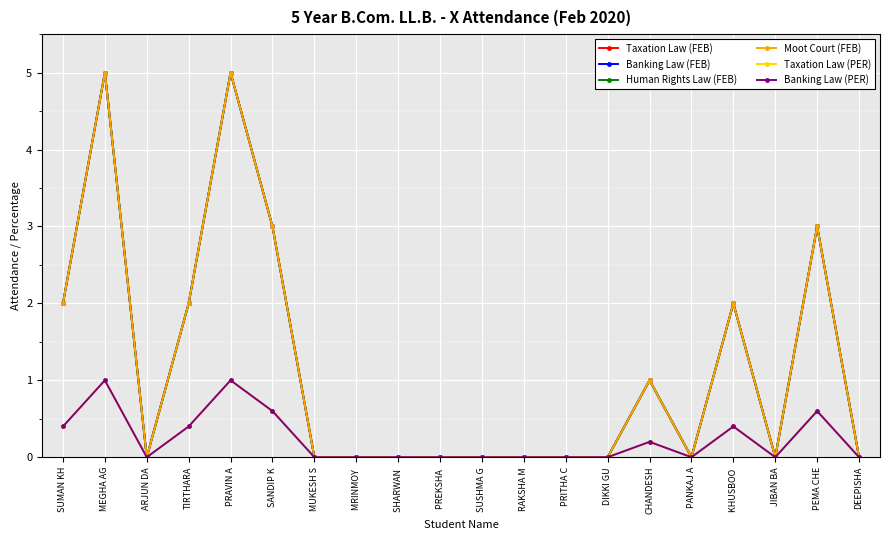

The Human Rights Law (FEB) series shows 0.6 at SUMAN KH. True or false?

False